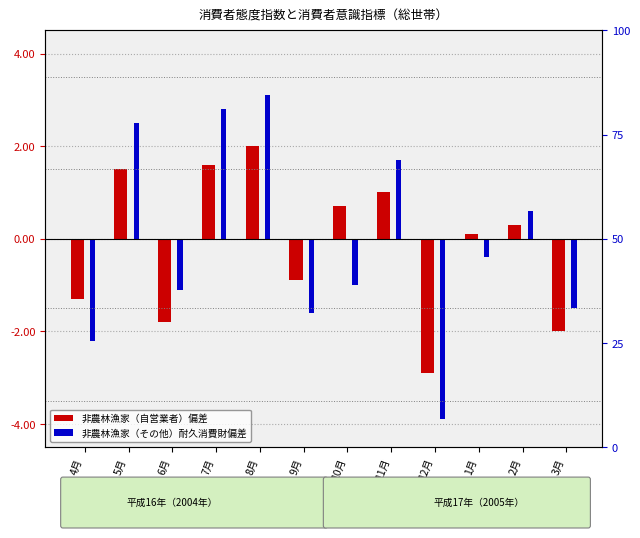

The 非農林漁家（その他）偏差 series shows -1.1 at 6月. True or false?

True